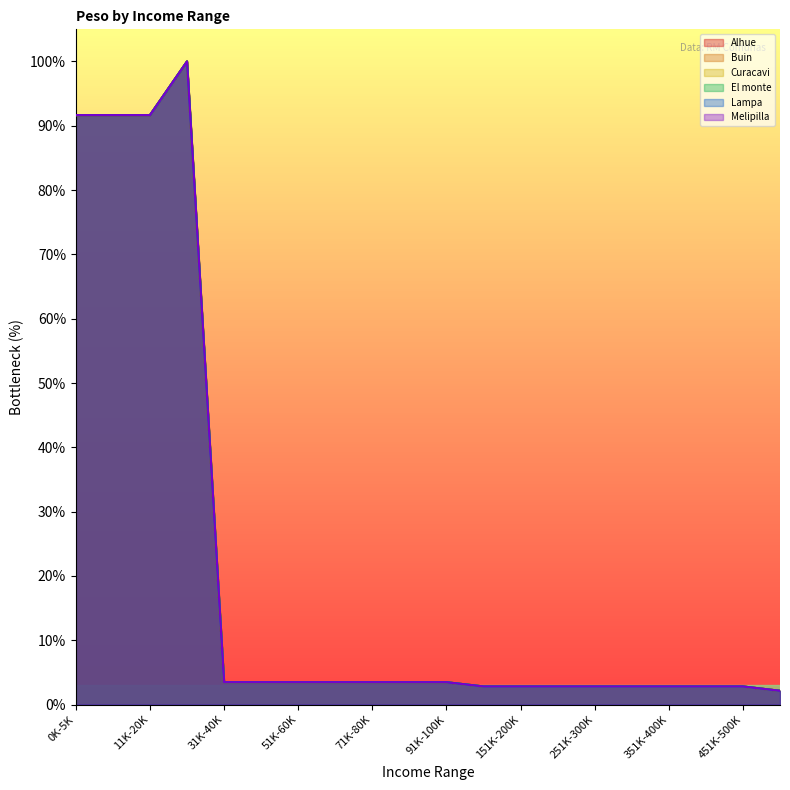

Rank the series at 451K-500K from lowest to highest value.

Alhue, Buin, Curacavi, El monte, Lampa, Melipilla